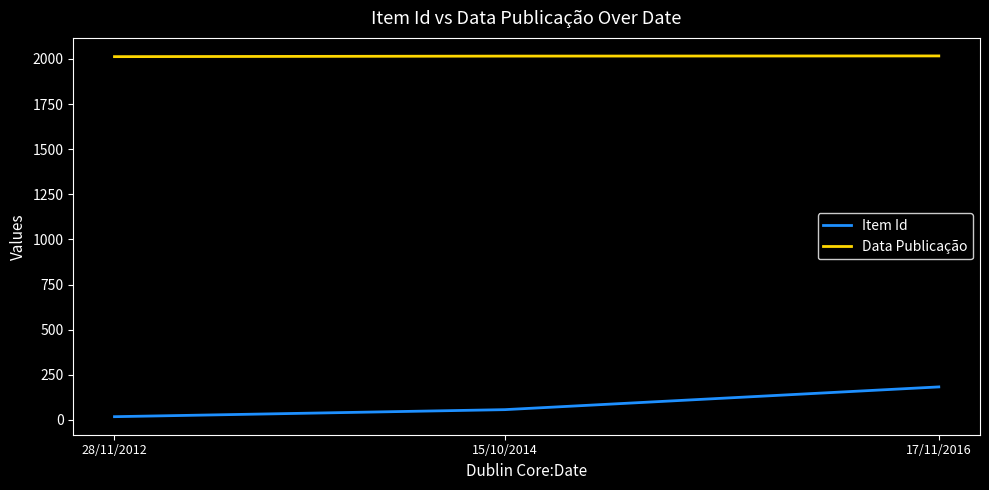

Rank the series by their maximum value, from highest to lowest.

Data Publicação, Item Id